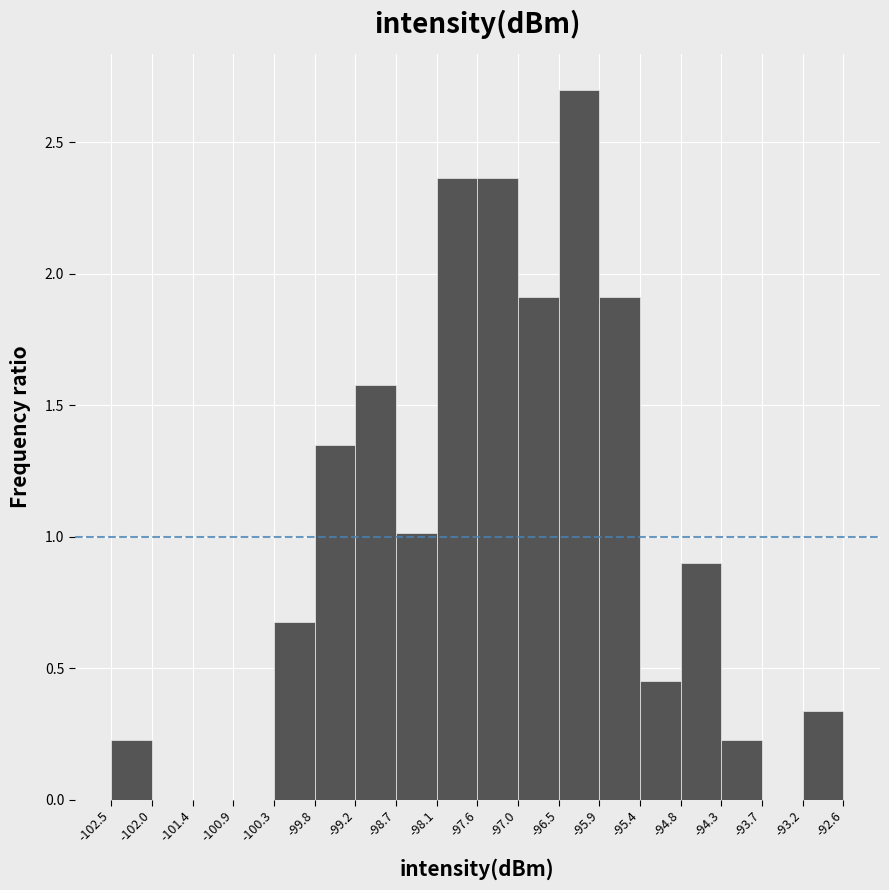

How tall is the bar that spans -98.7 to -98.1 on the x-axis? The values are not printed on the chart, so give them approximately, as read against the axis.

1.00